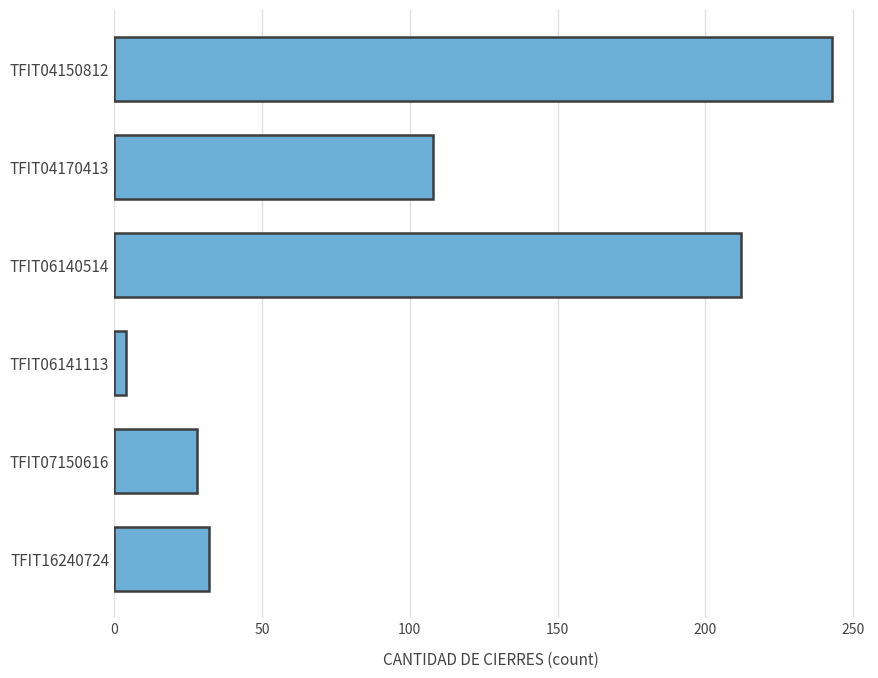

List the labels in order of value, smallest first.

TFIT06141113, TFIT07150616, TFIT16240724, TFIT04170413, TFIT06140514, TFIT04150812